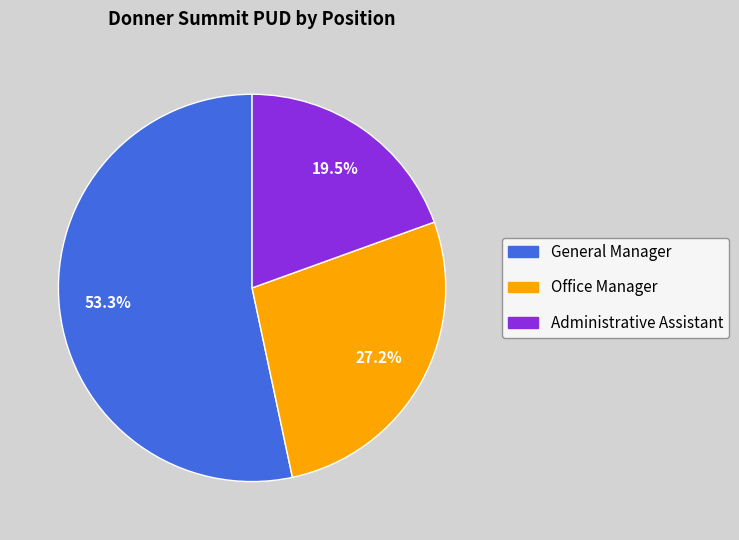

Which has a higher value, Administrative Assistant or General Manager?

General Manager